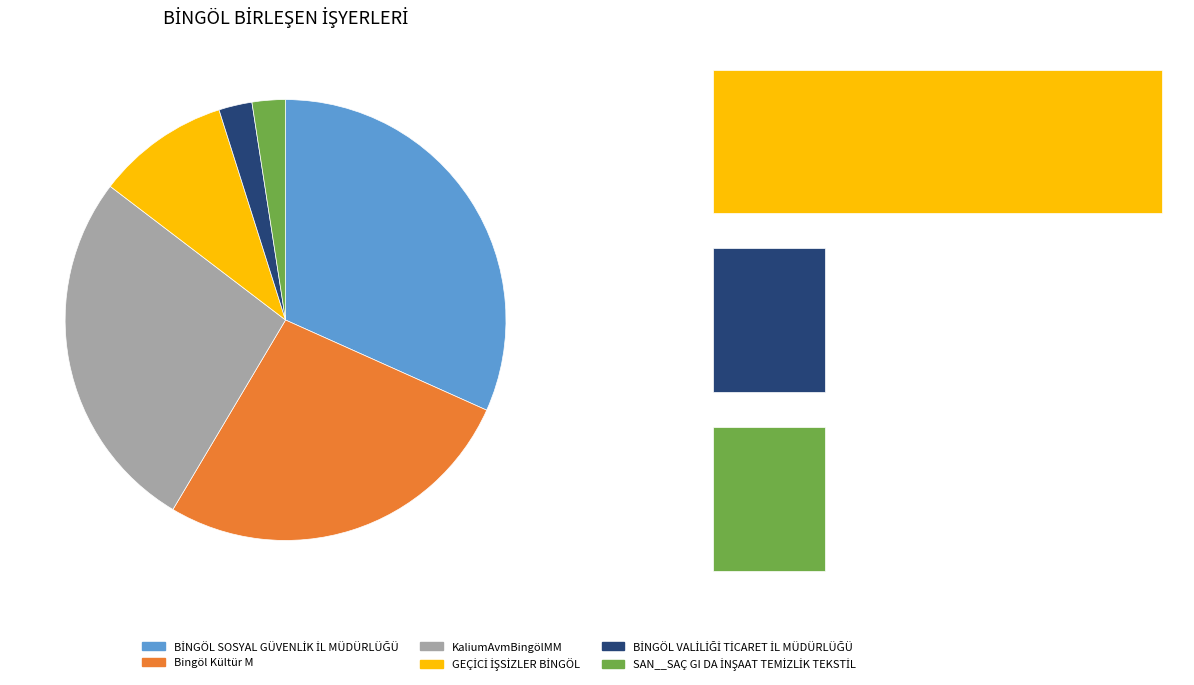

What is the total percentage of BİNGÖL SOSYAL GÜVENLİK İL MÜDÜRLÜĞÜ and SAN__SAÇ GI DA İNŞAAT TEMİZLİK TEKSTİL?

34.1%